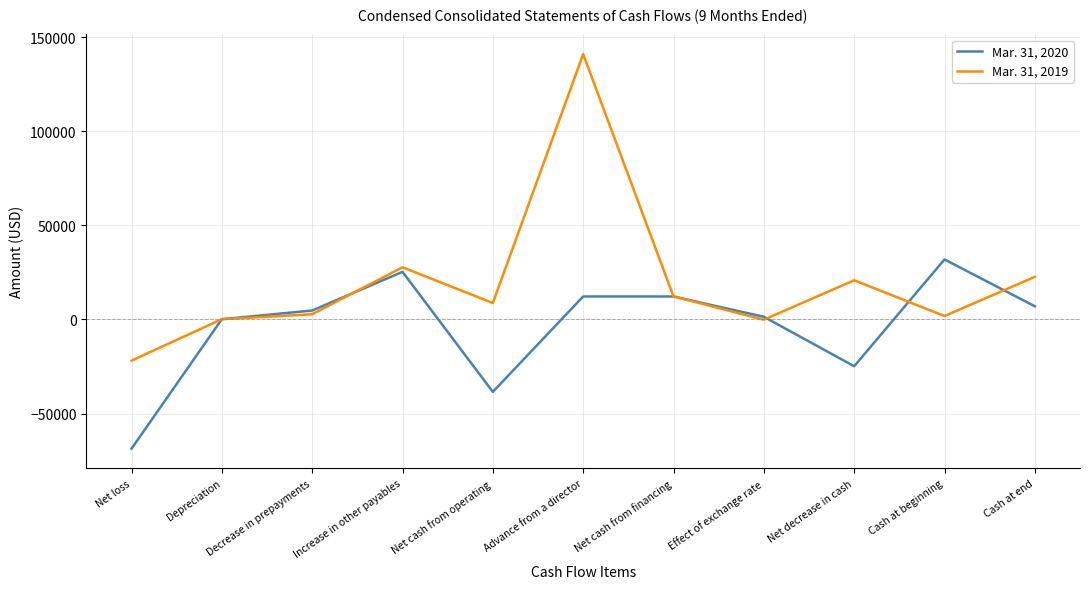

True or false: Mar. 31, 2019 and Mar. 31, 2020 intersect in this chart.

True